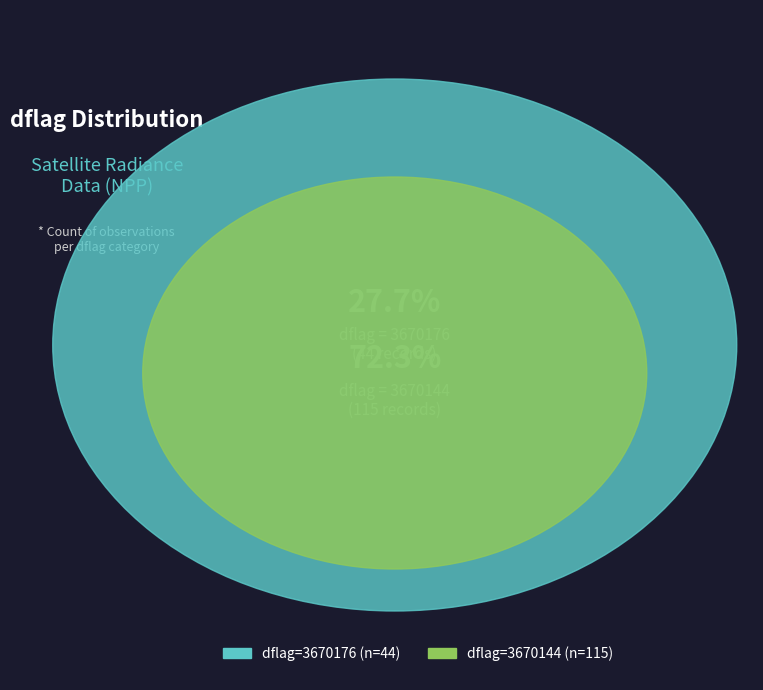

What is the change in value from 3670176 to 3670144?

-32